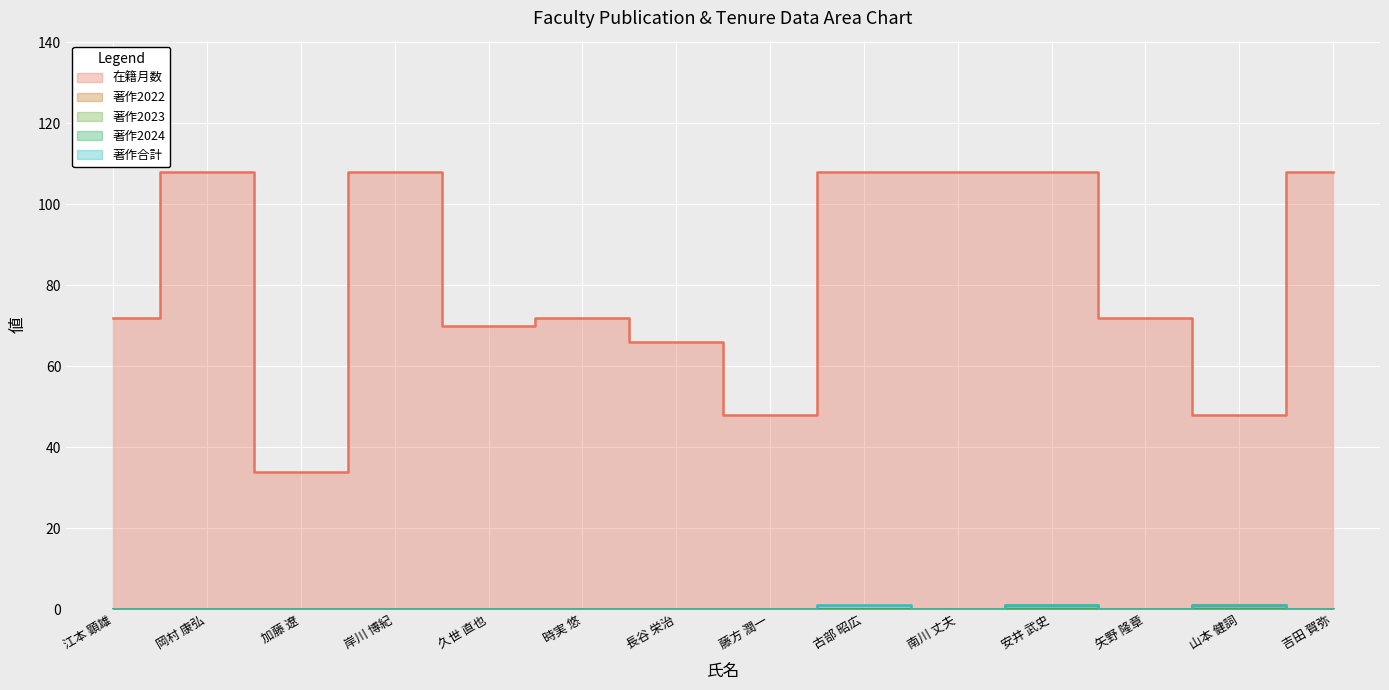

What is the total value across all series at 岡村 康弘?

108